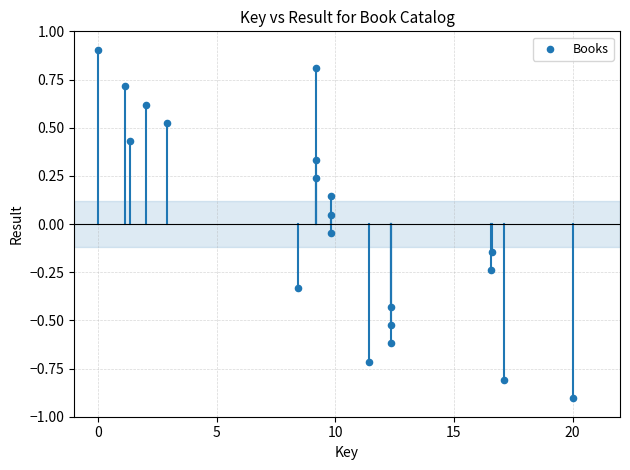

What is the range of X values (max minus min)?

20.0